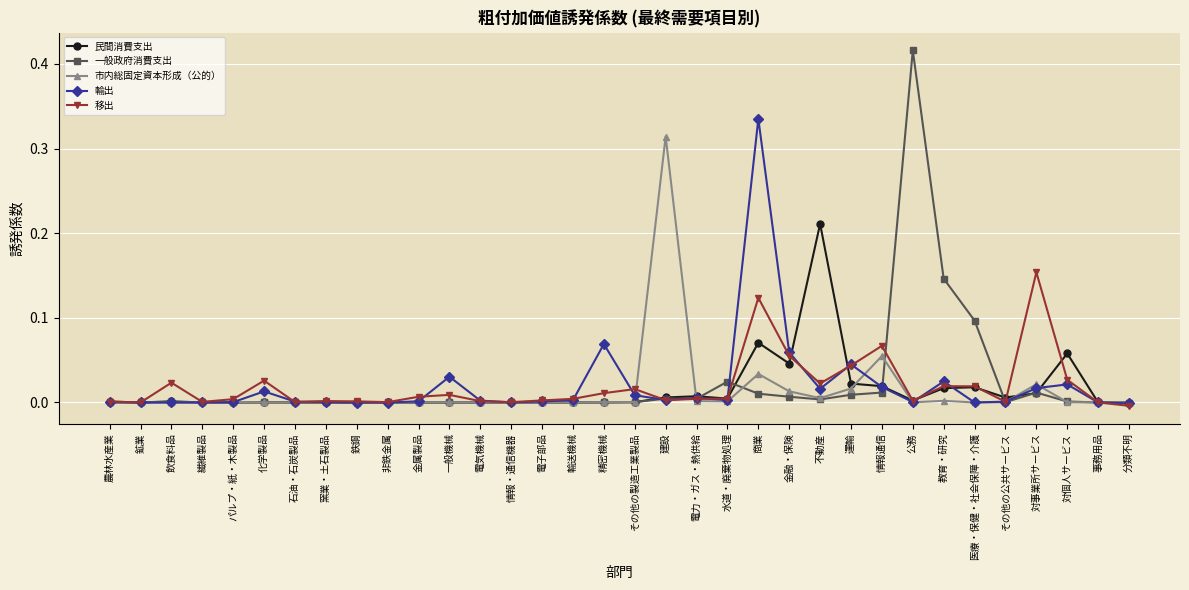

What is the label of the 12th point from the right?

金融・保険